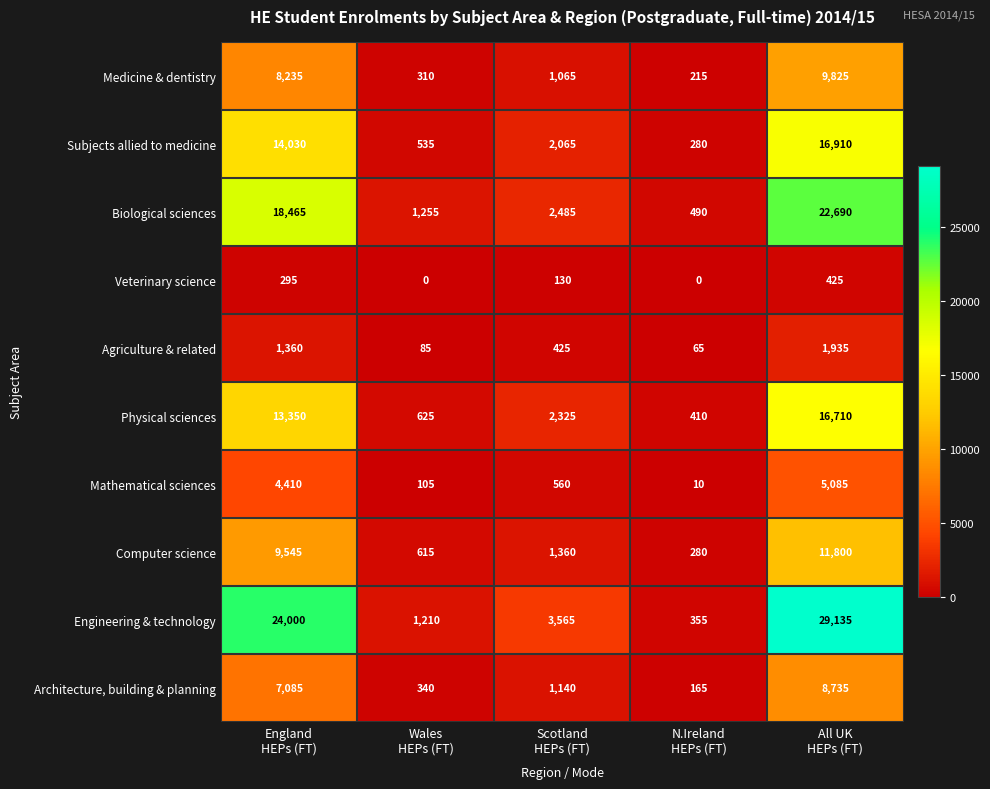

What is the greatest value displayed?

29135